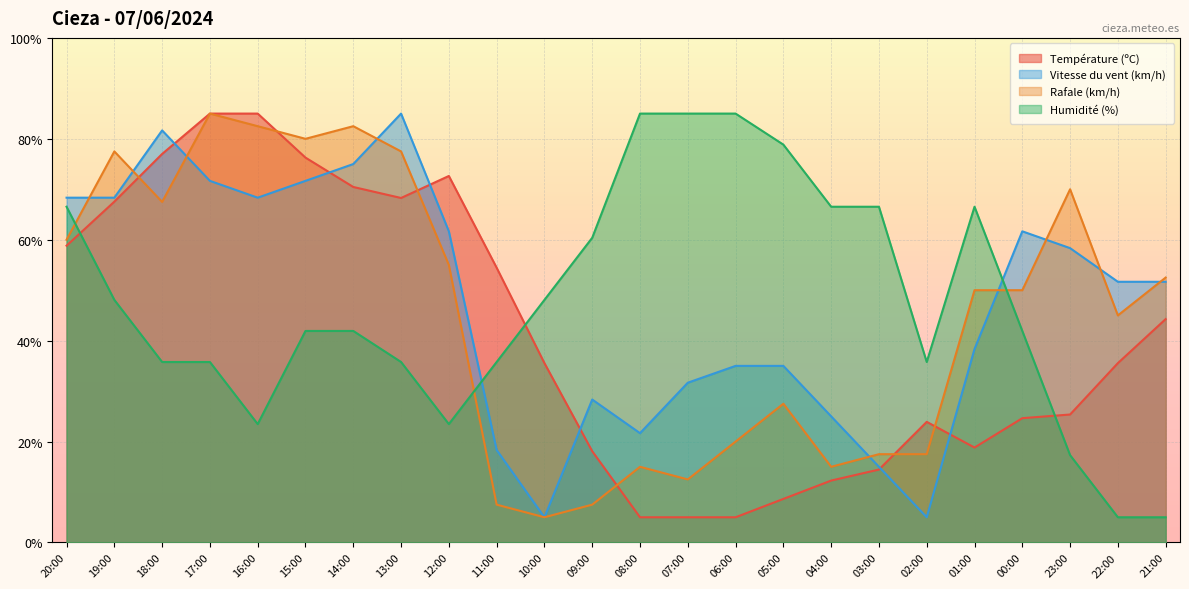

What is the approximate value of Humidité (%) at 15:00?

41.9